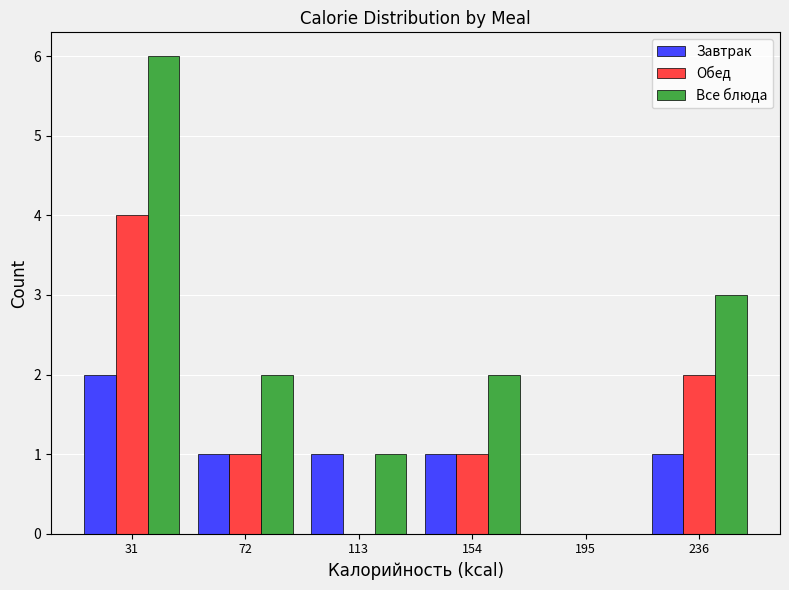

In the Все блюда series, which range on the x-axis has the tallest bar?

10 to 50